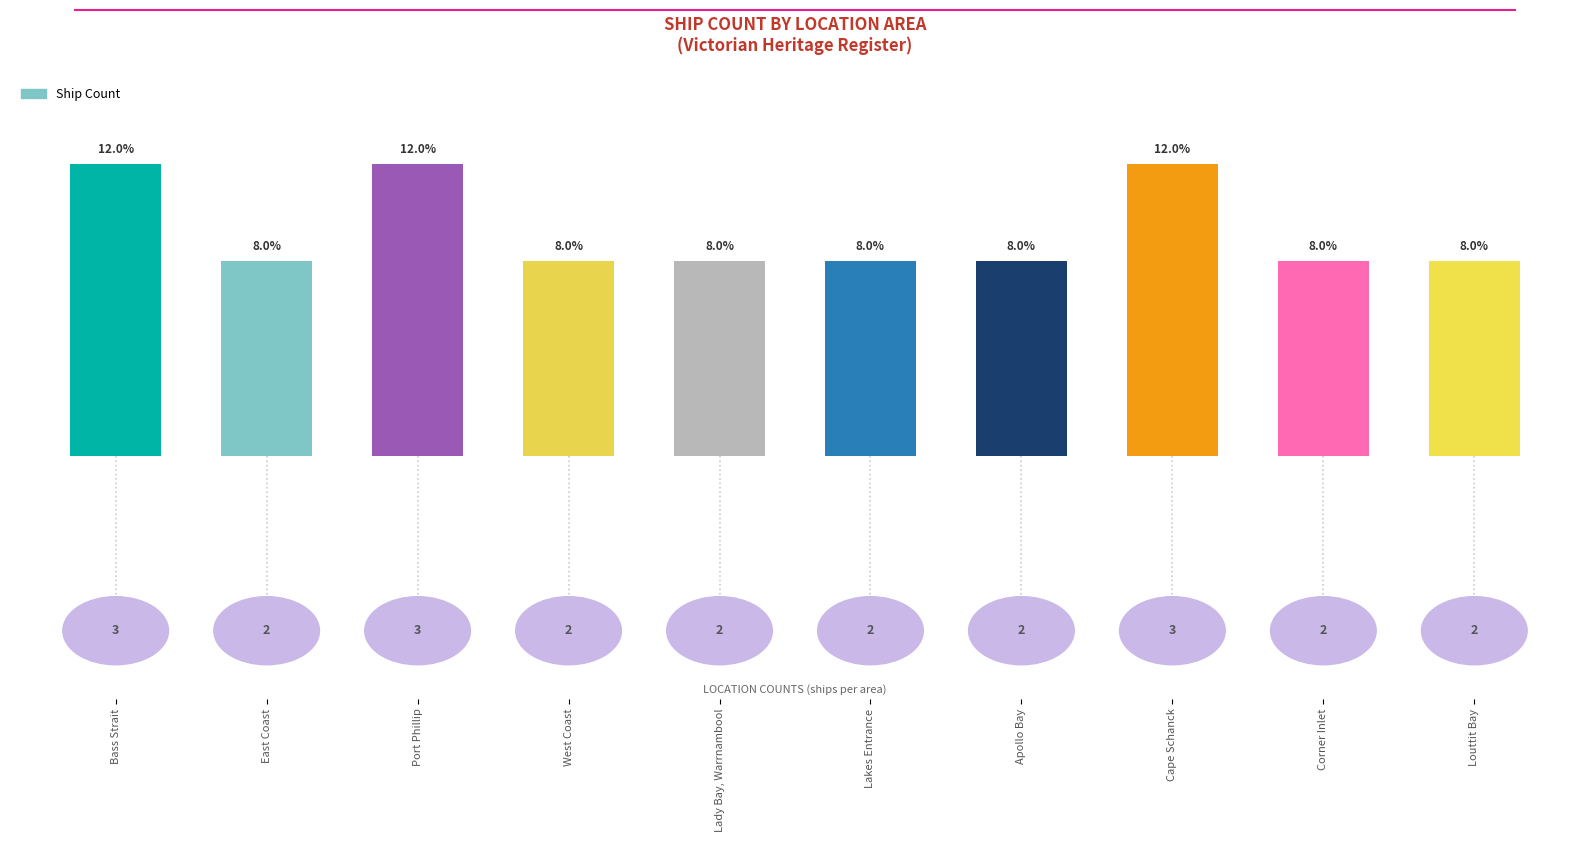

How many bars are there in total?

10